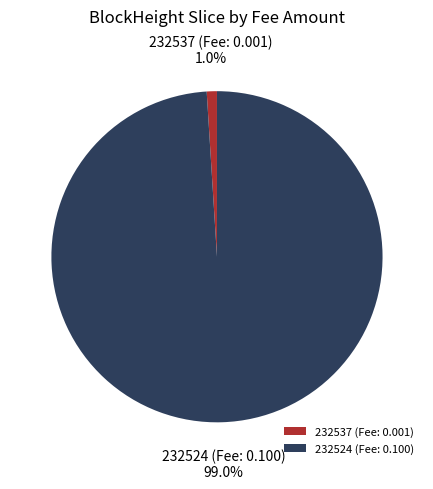

To the nearest percent, what is the average slice percentage?

50%